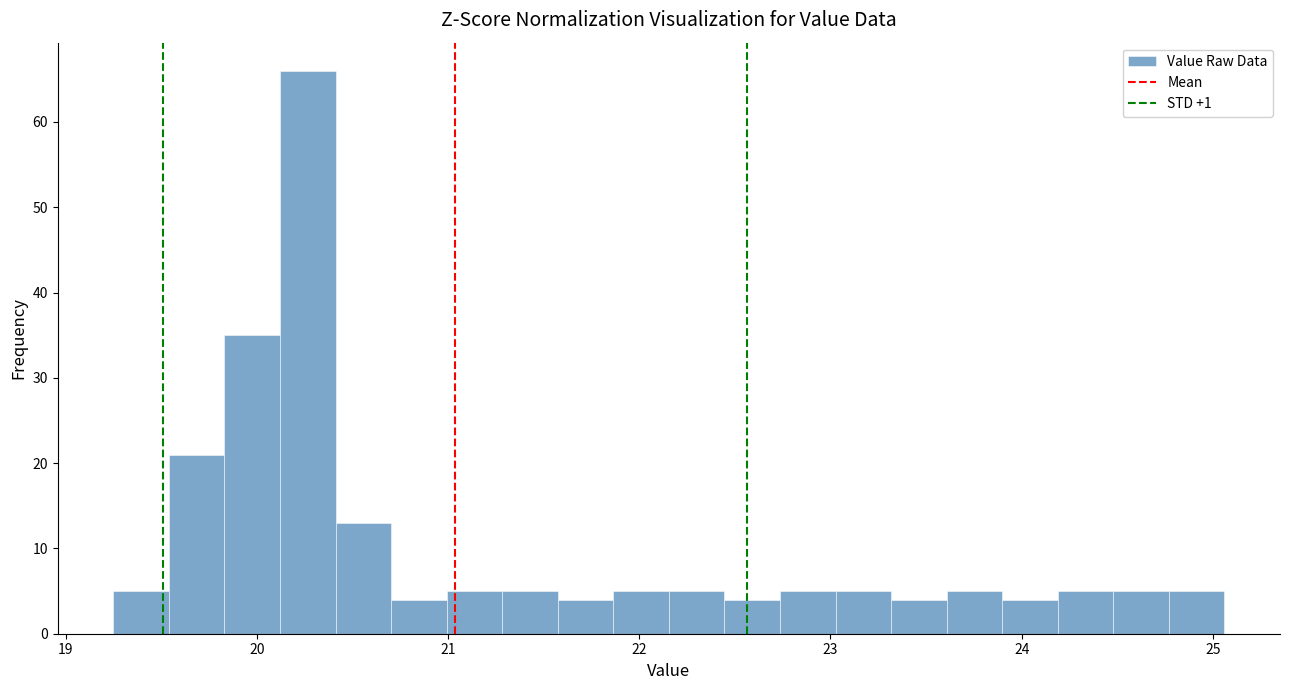

Read against the x-axis, roughly where is the centre of the tallest bar?

20.3